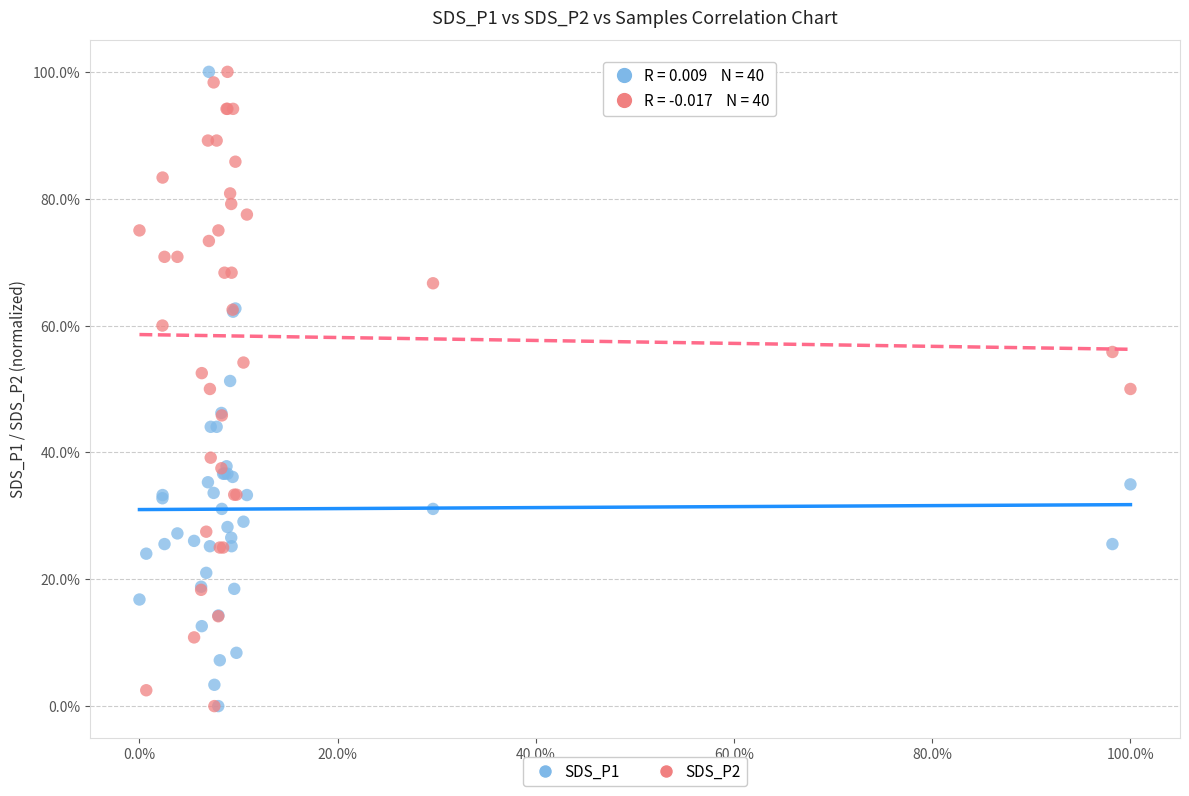

What are all the series names shown in the legend?

SDS_P1, SDS_P2